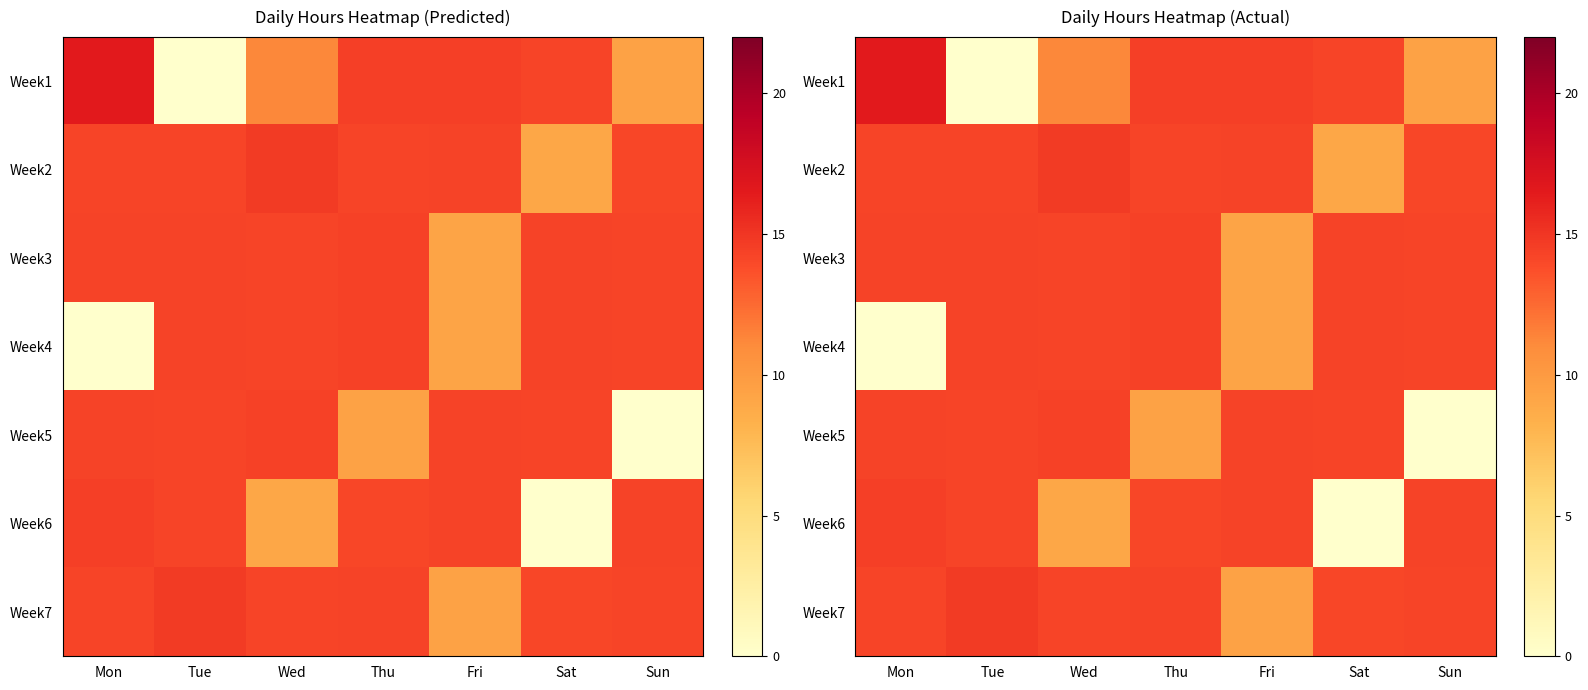

List the series in order of their peak value, lowest first.

Week3, Week4, Week5, Week6, Week2, Week7, Week1